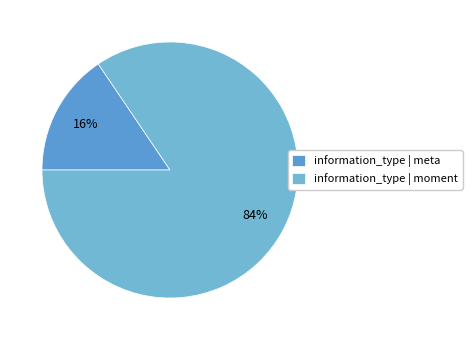

How many slices are in this pie chart?

2